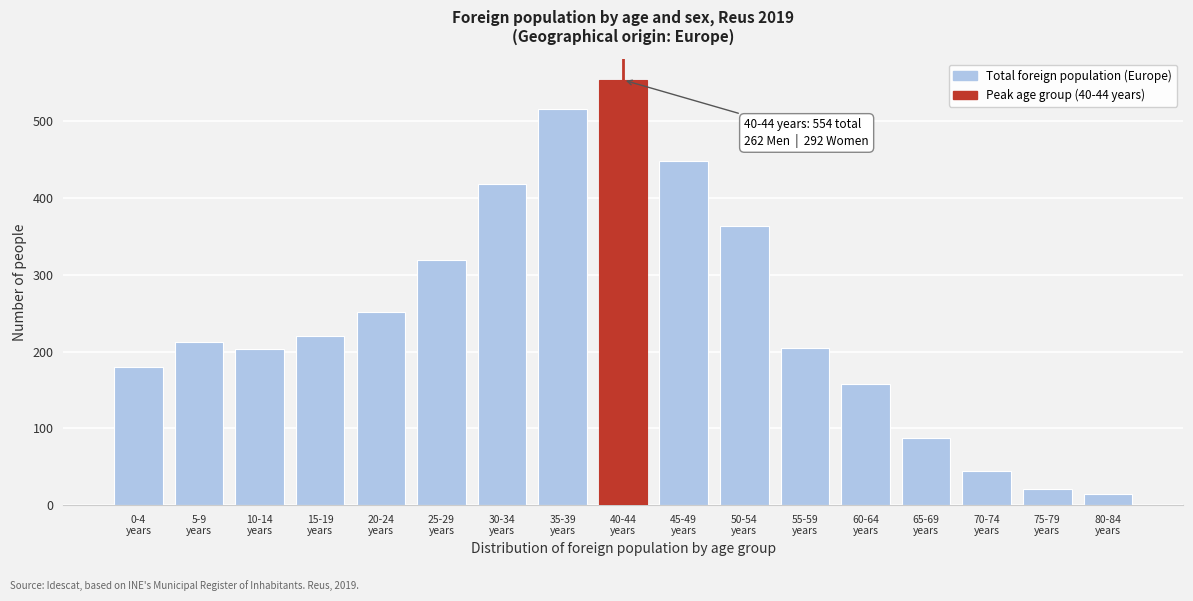

What is the difference between the maximum and minimum values?

540